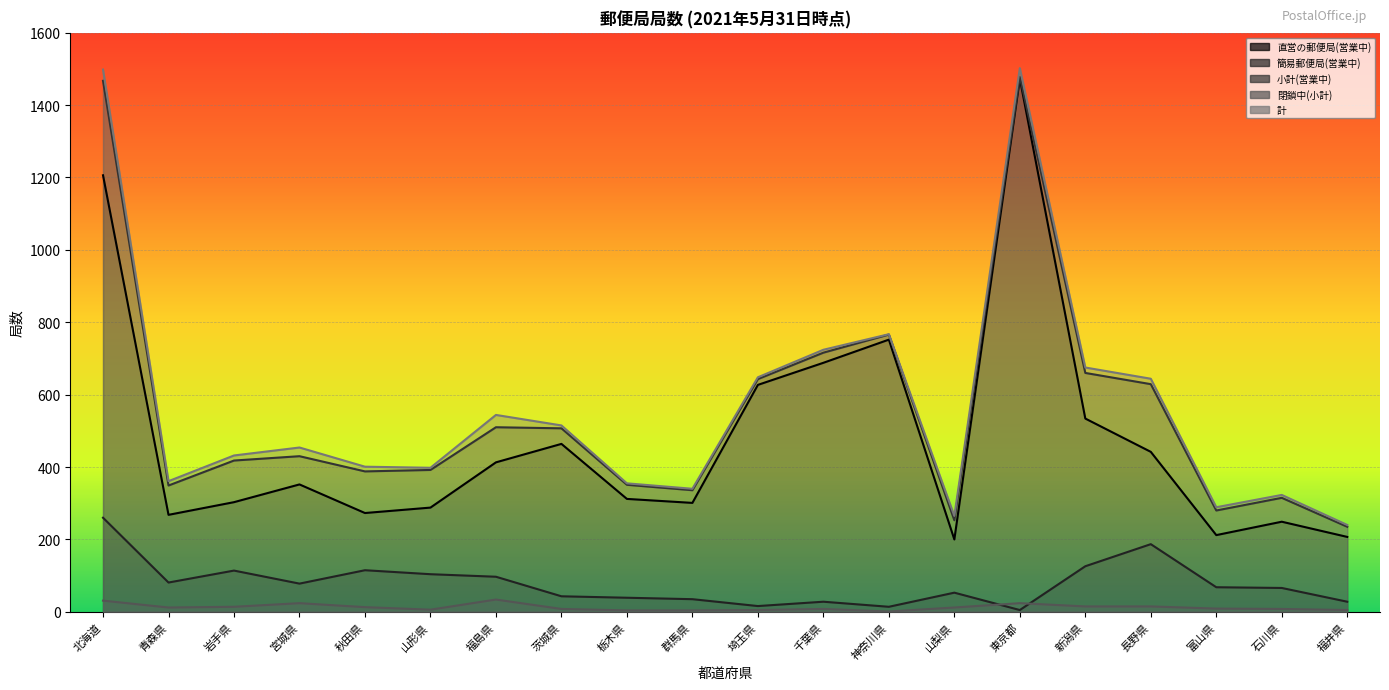

At which category is the sum across all series the highest?

東京都